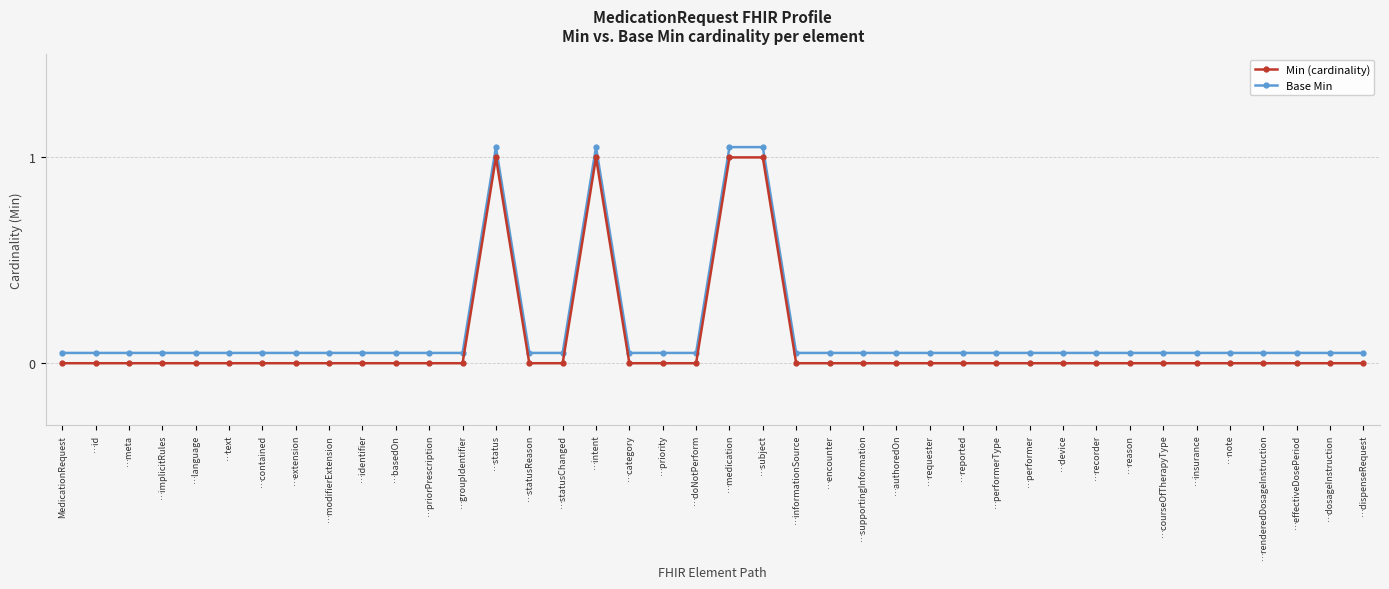

Count the number of data series in this chart.

2